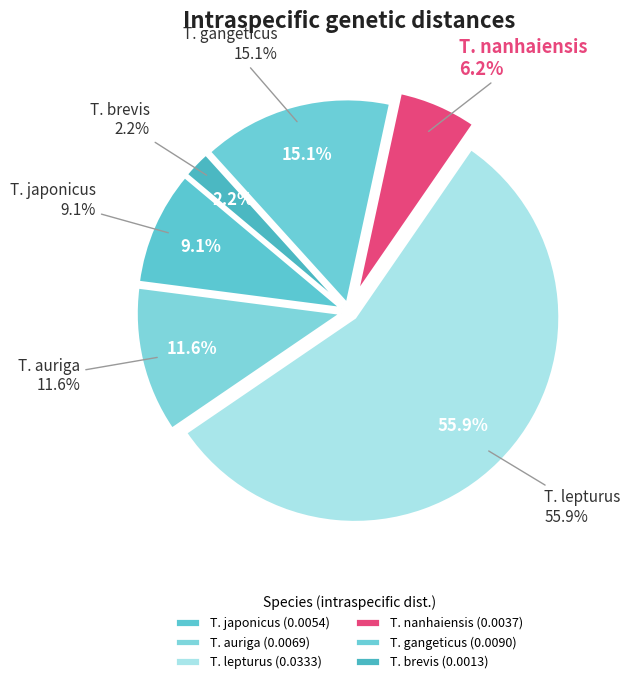

To the nearest percent, what percentage of the pie is T. auriga?

12%